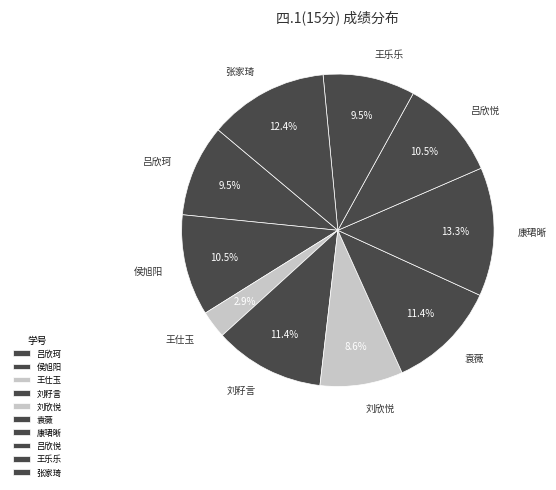

Which category has the biggest portion of the pie?

康珺晰